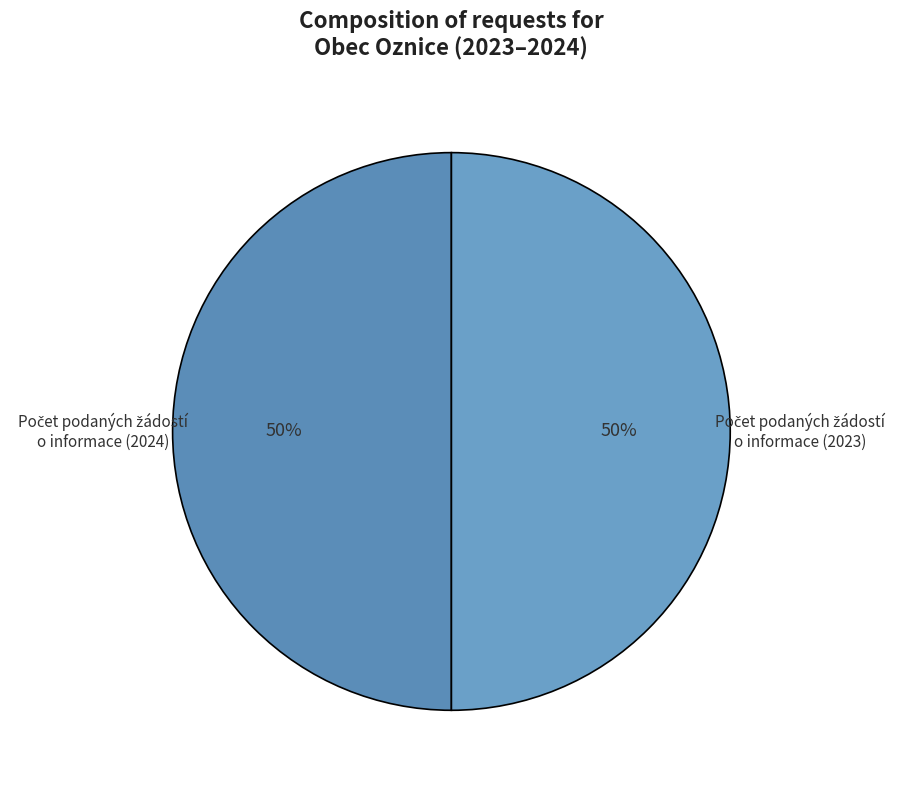

To the nearest percent, what is the average slice percentage?

50%